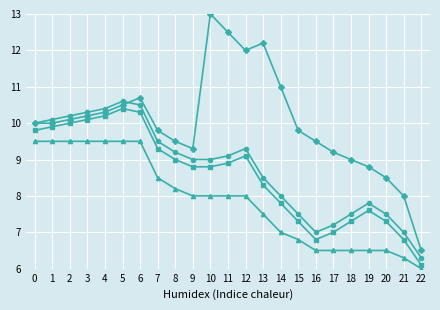

What is the spread (max minus min) of values at 8?

1.3